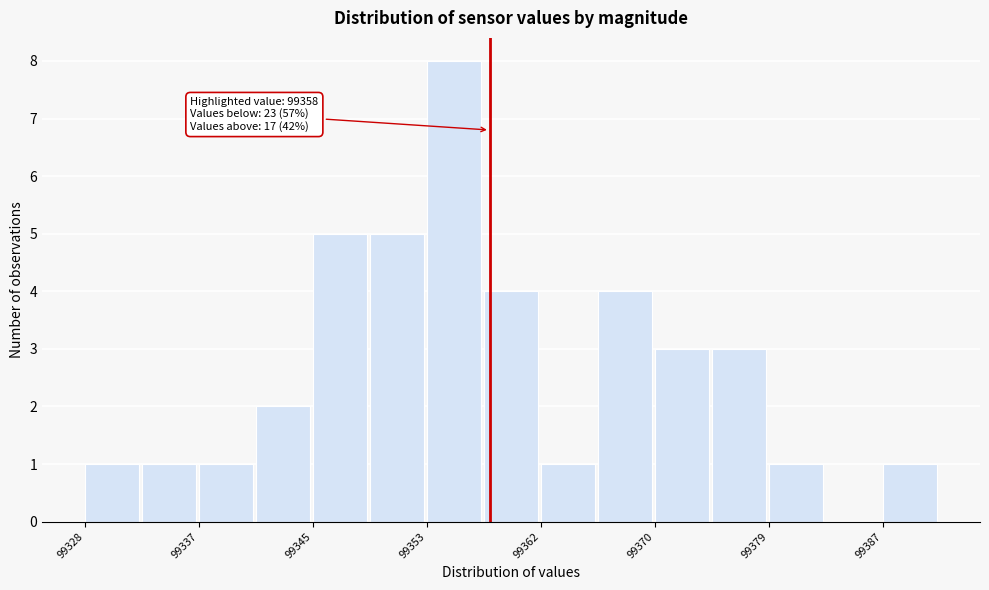

Which range on the x-axis has the tallest bar?

99353 to 99358